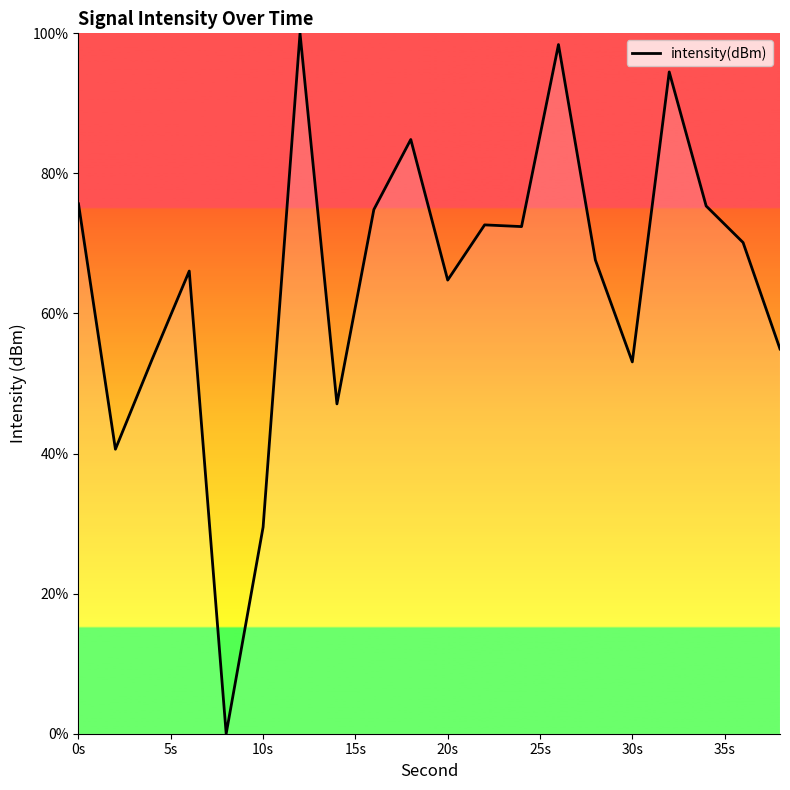

True or false: there are more than 0 points higher than both neighbors.

True